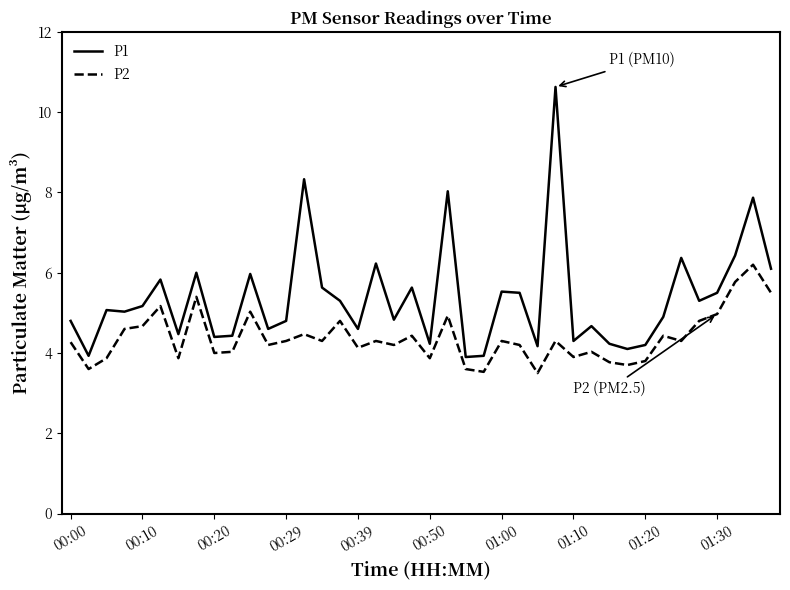

Rank the series by their average value, from highest to lowest.

P1, P2